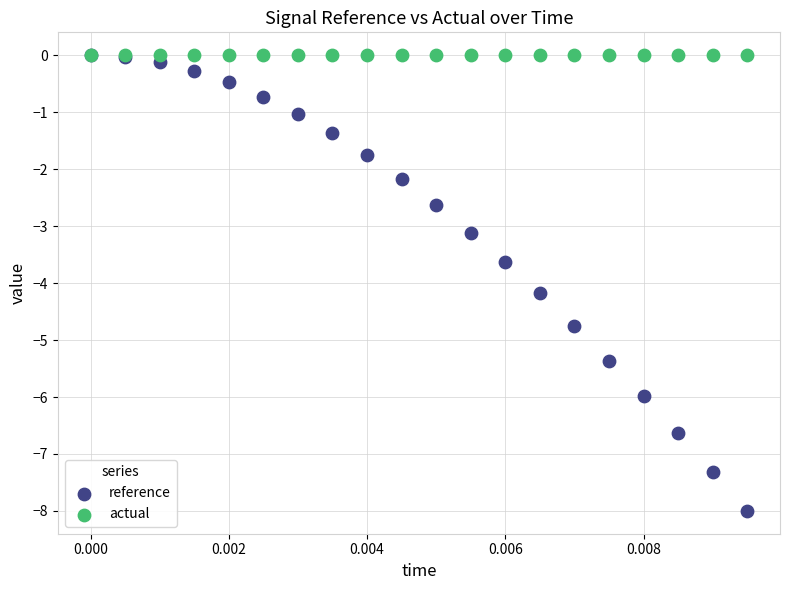

Across all series, what Y value is closest to -3?

-3.1